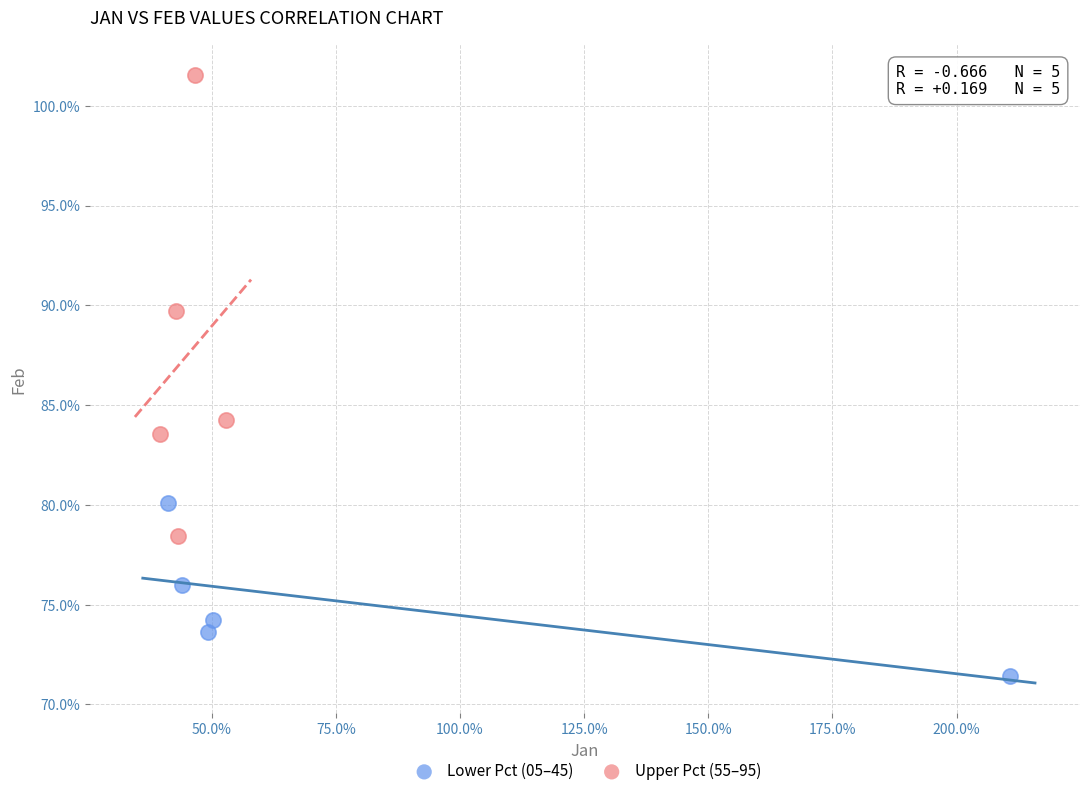

Which series reaches the minimum Y coordinate?

Lower Pct (05–45)